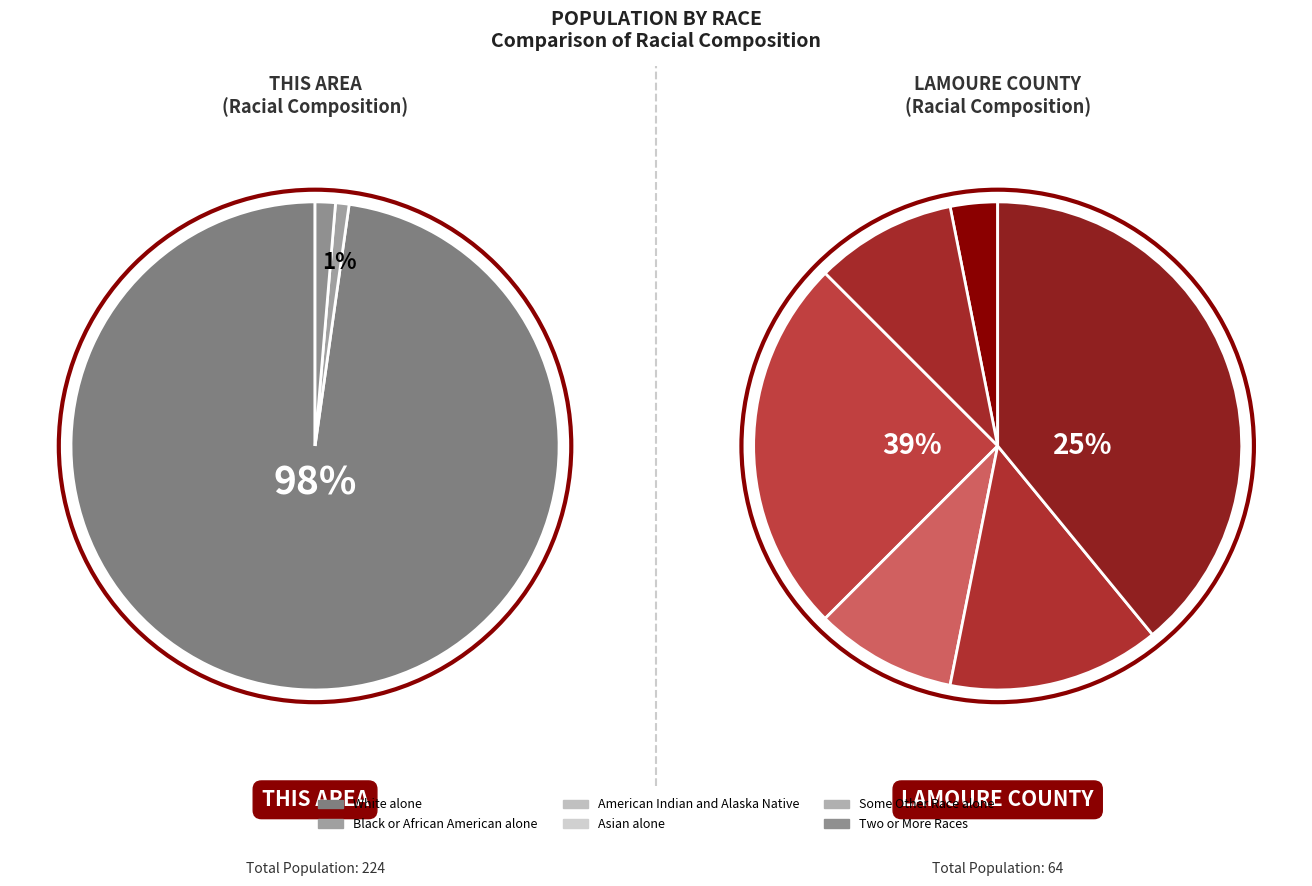

To the nearest percent, what percentage of the pie is This Area?

99%